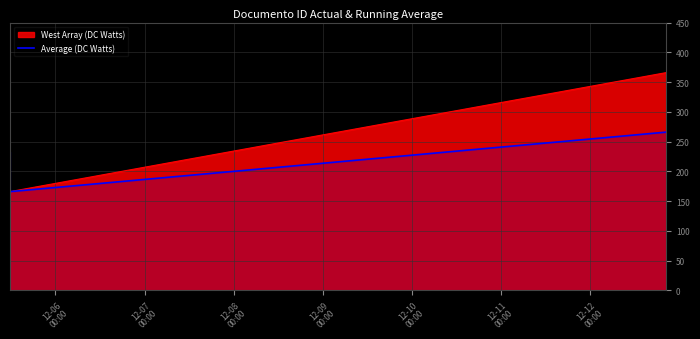

What is the highest value of the Average (DC Watts) series?

266